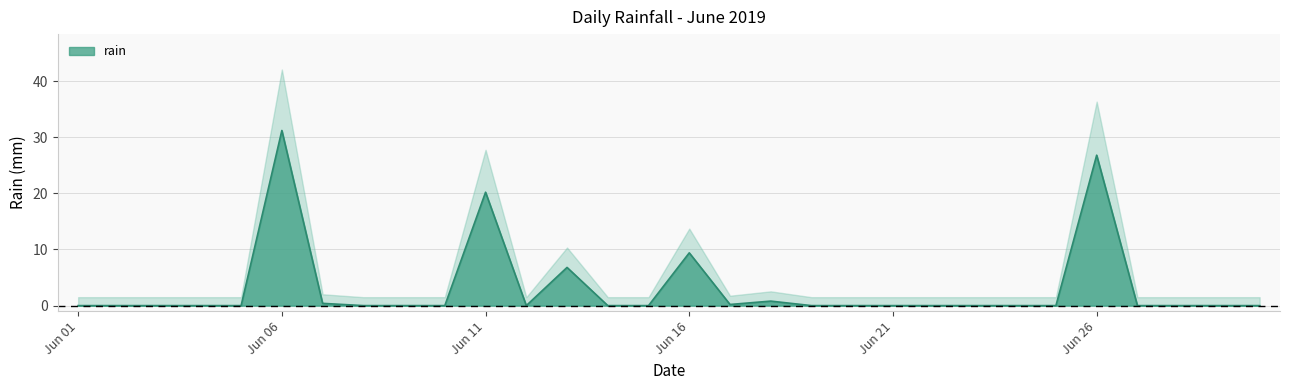

True or false: the data shows 0.1 at 2019-06-17.

False